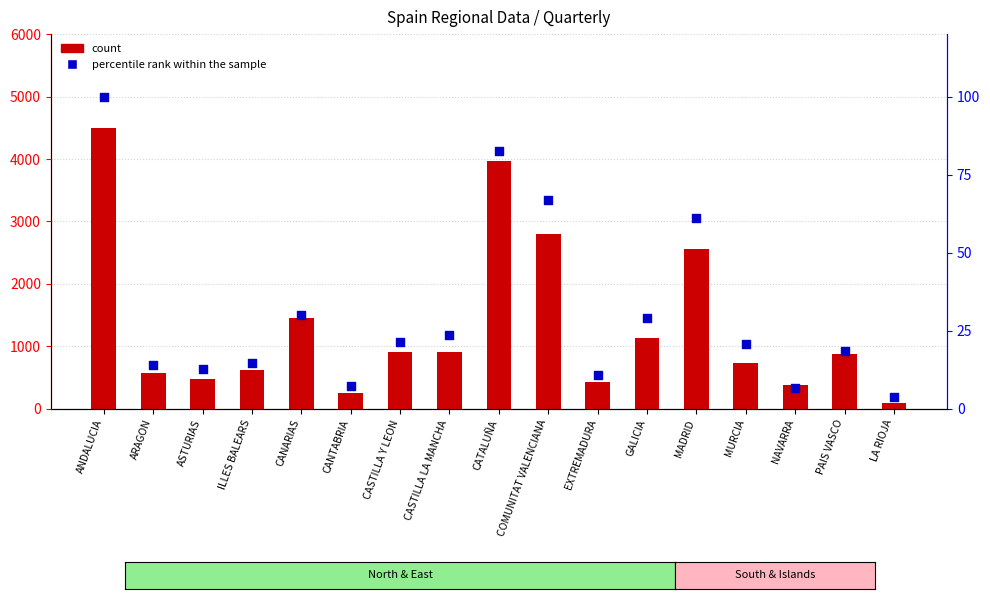

What is the total value across all series at CASTILLA Y LEON?

924.3